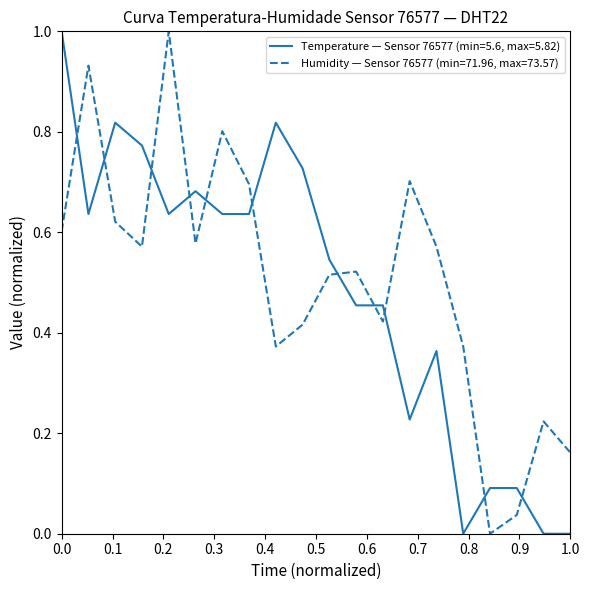

At how many categories does at least one series exceed 0?

20